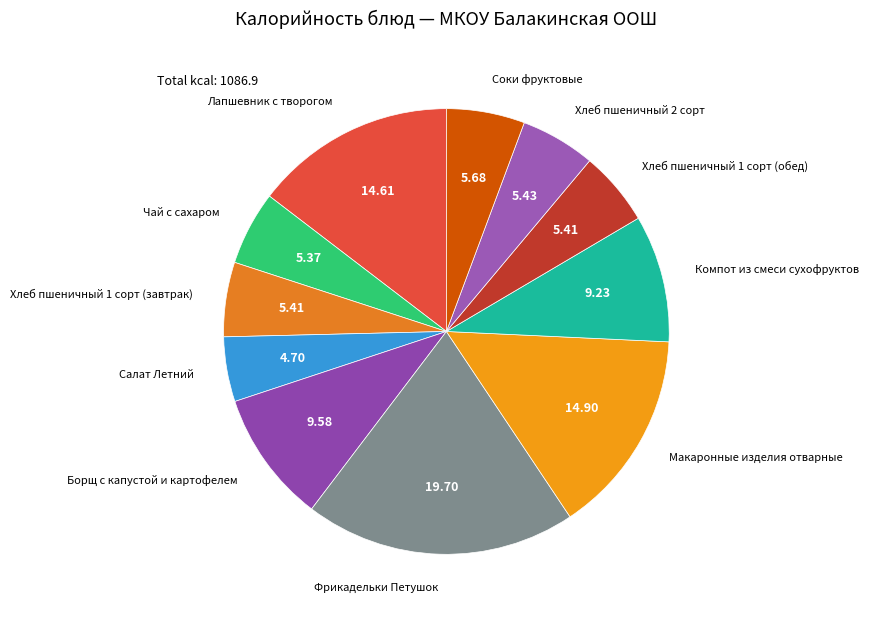

Count the number of slices in the pie.

11